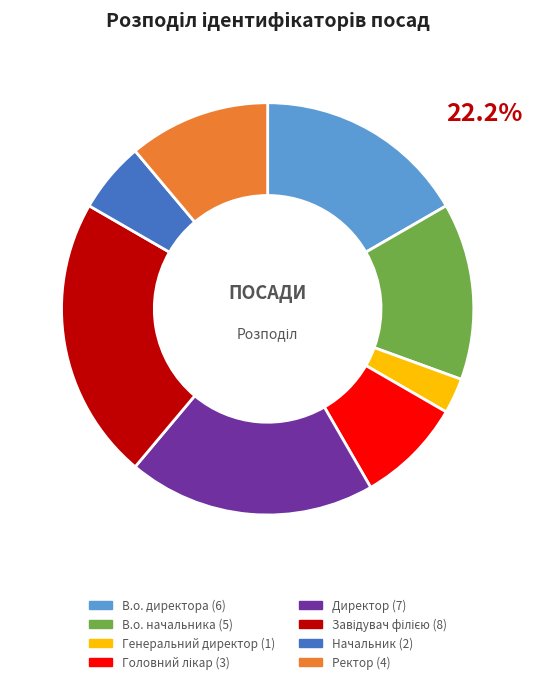

How many slices are in this pie chart?

8